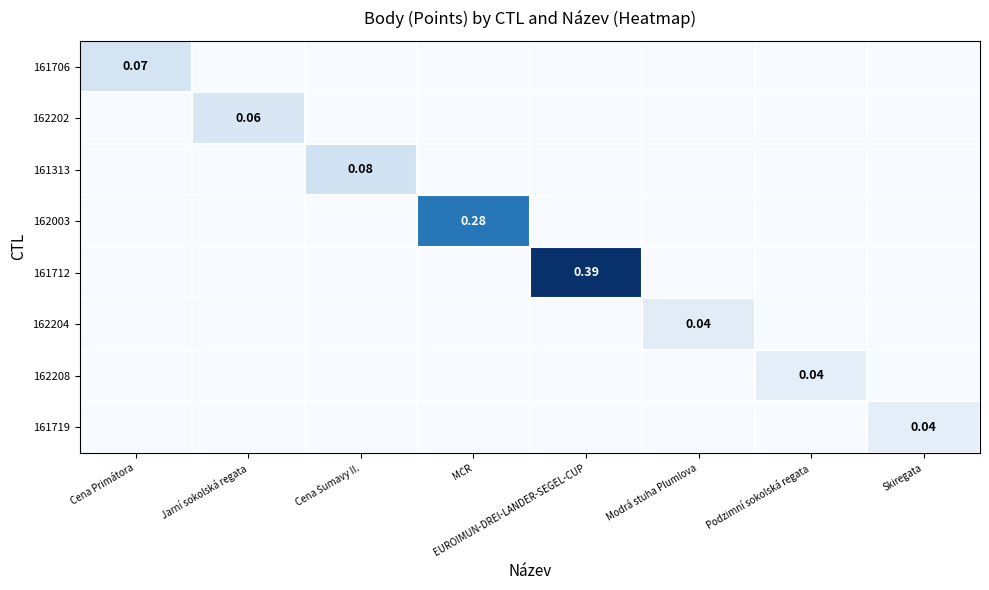

Rank the categories by 161719 value from lowest to highest.

Cena Primátora, Jarní sokolská regata, Cena Šumavy II., MČR, EUROIMUN-DREI-LANDER-SEGEL-CUP, Modrá stuha Plumlova, Podzimní sokolská regata, Skiregata